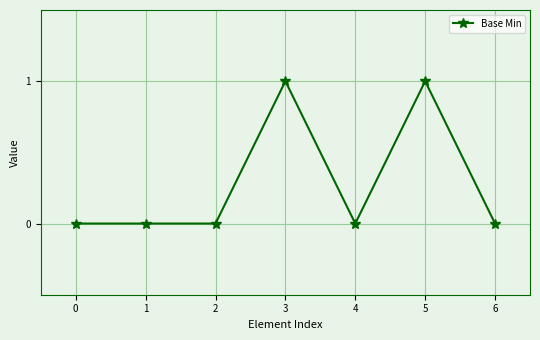

What is the maximum value shown in the chart?

1